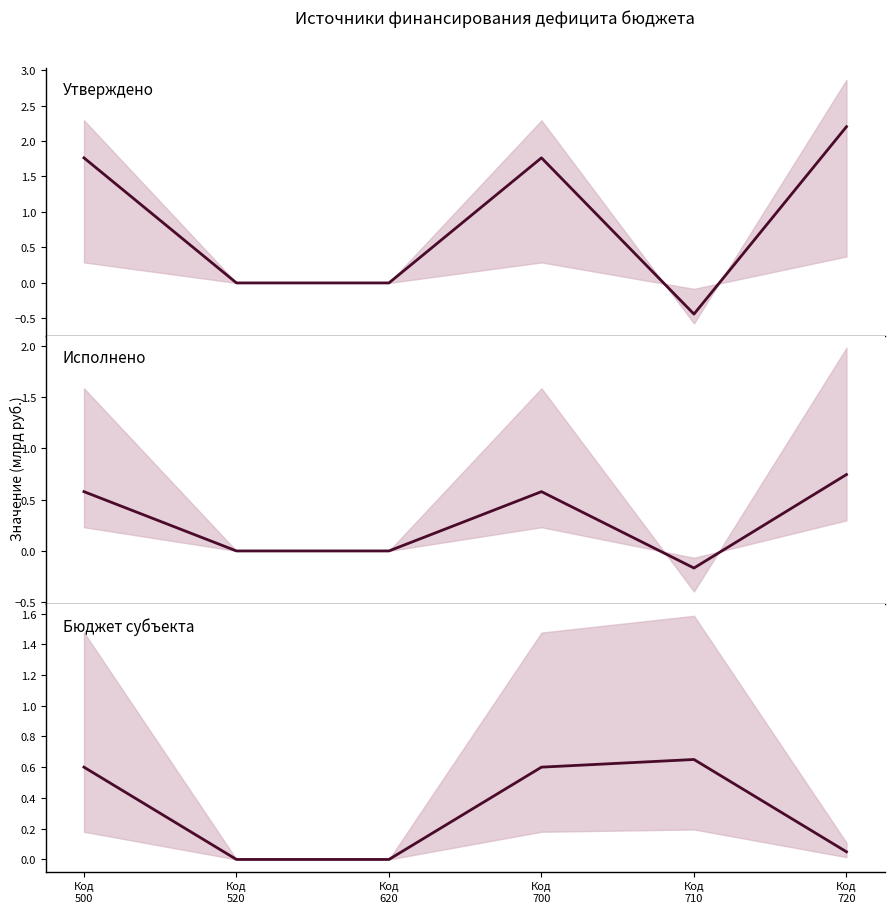

How many lines are shown in the chart?

3